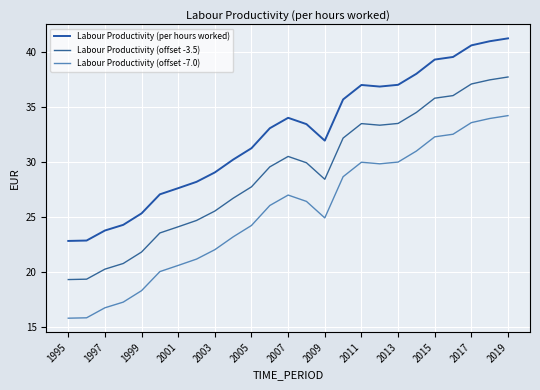

Does the chart display data point markers on the line(s)?

No